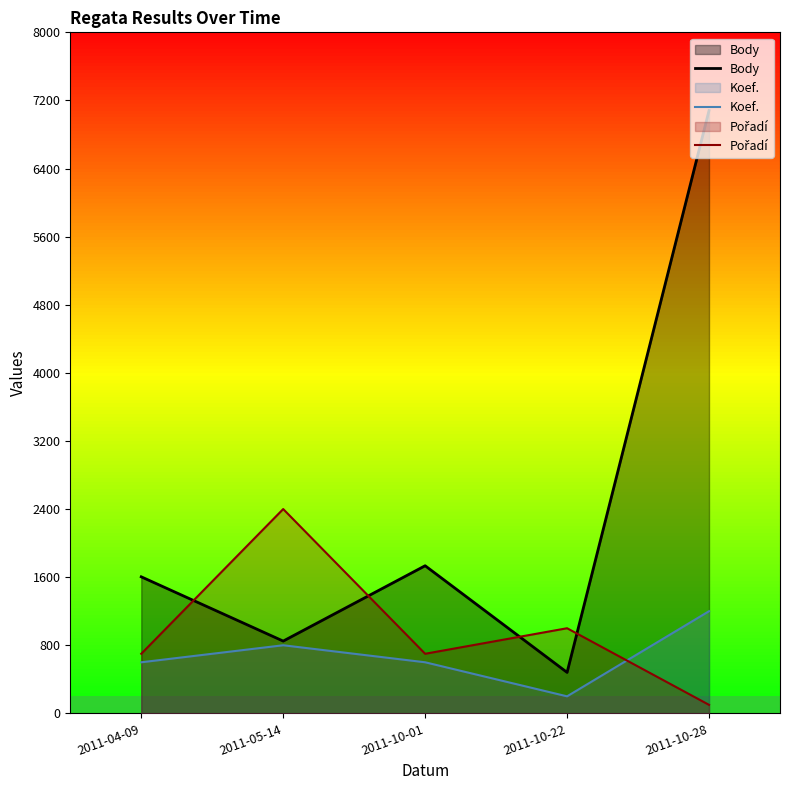

What is the approximate value of Koef. at 2011-05-14?

800